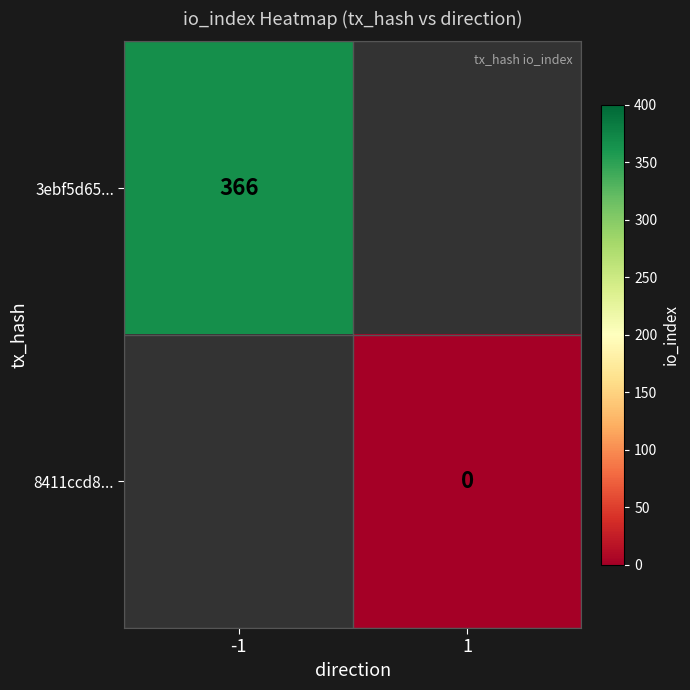

How many data points does each series have?

2